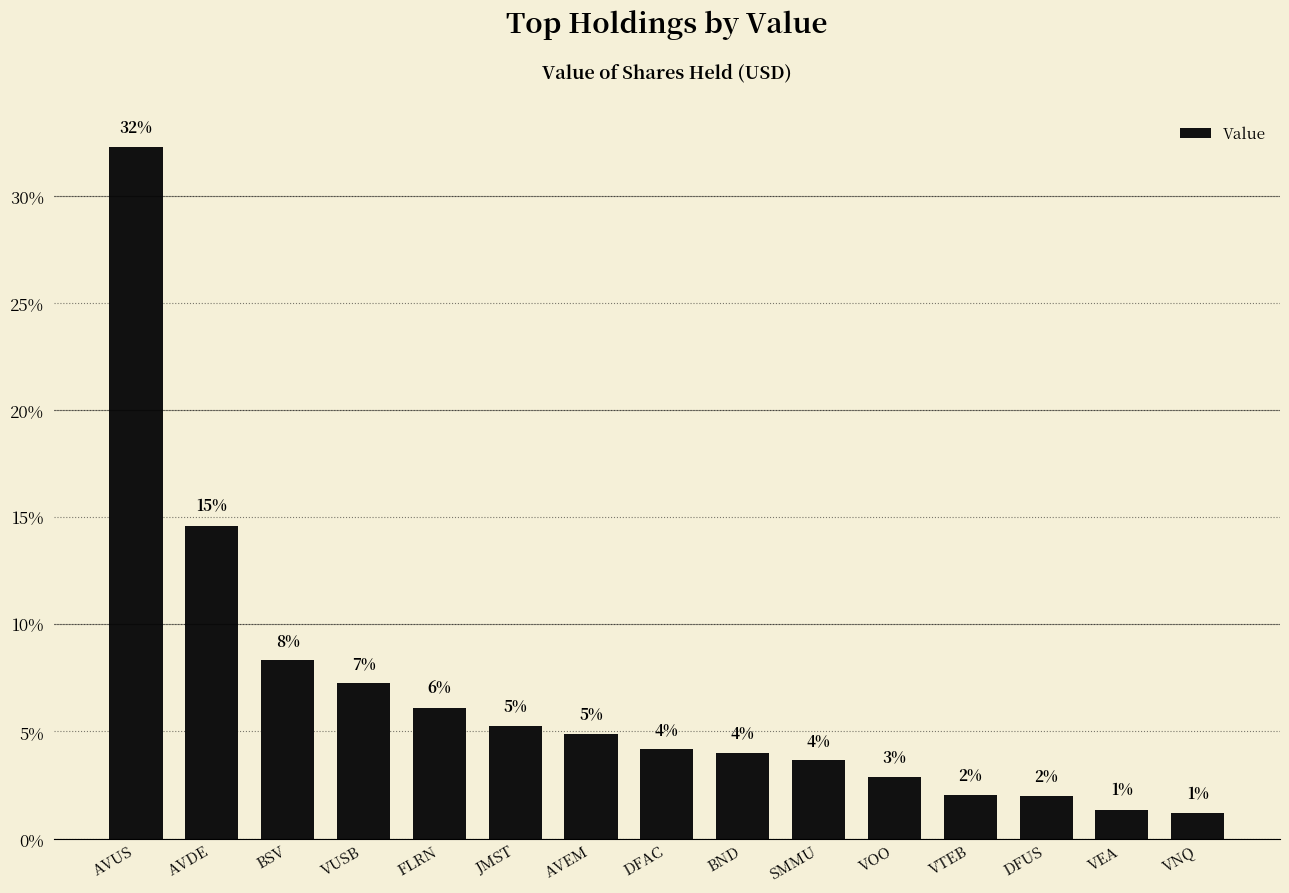

How many bars are there in total?

15